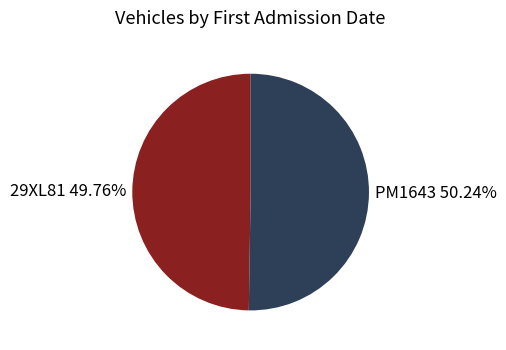

Approximately how many times larger is the value at PM1643 compared to 29XL81?

1.0